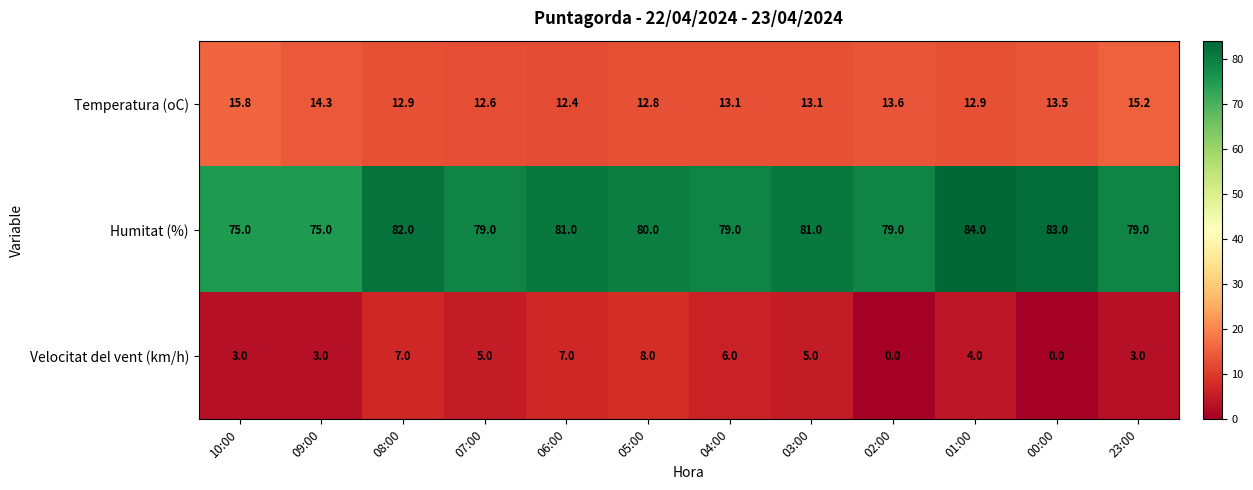

What is the sum of all Humitat (%) values?

957.0